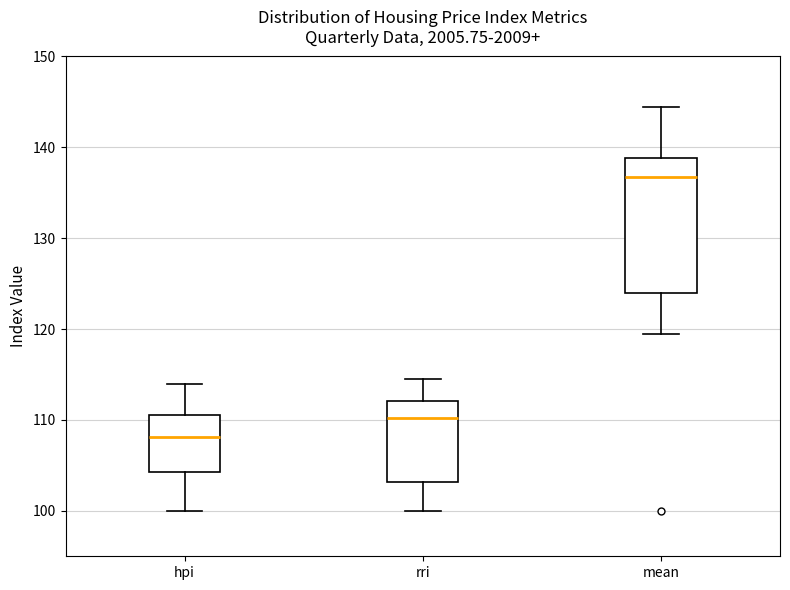

Where is the lower edge of the box for mean on the y-axis? The values are not printed on the chart, so give them approximately, as read against the axis.

124